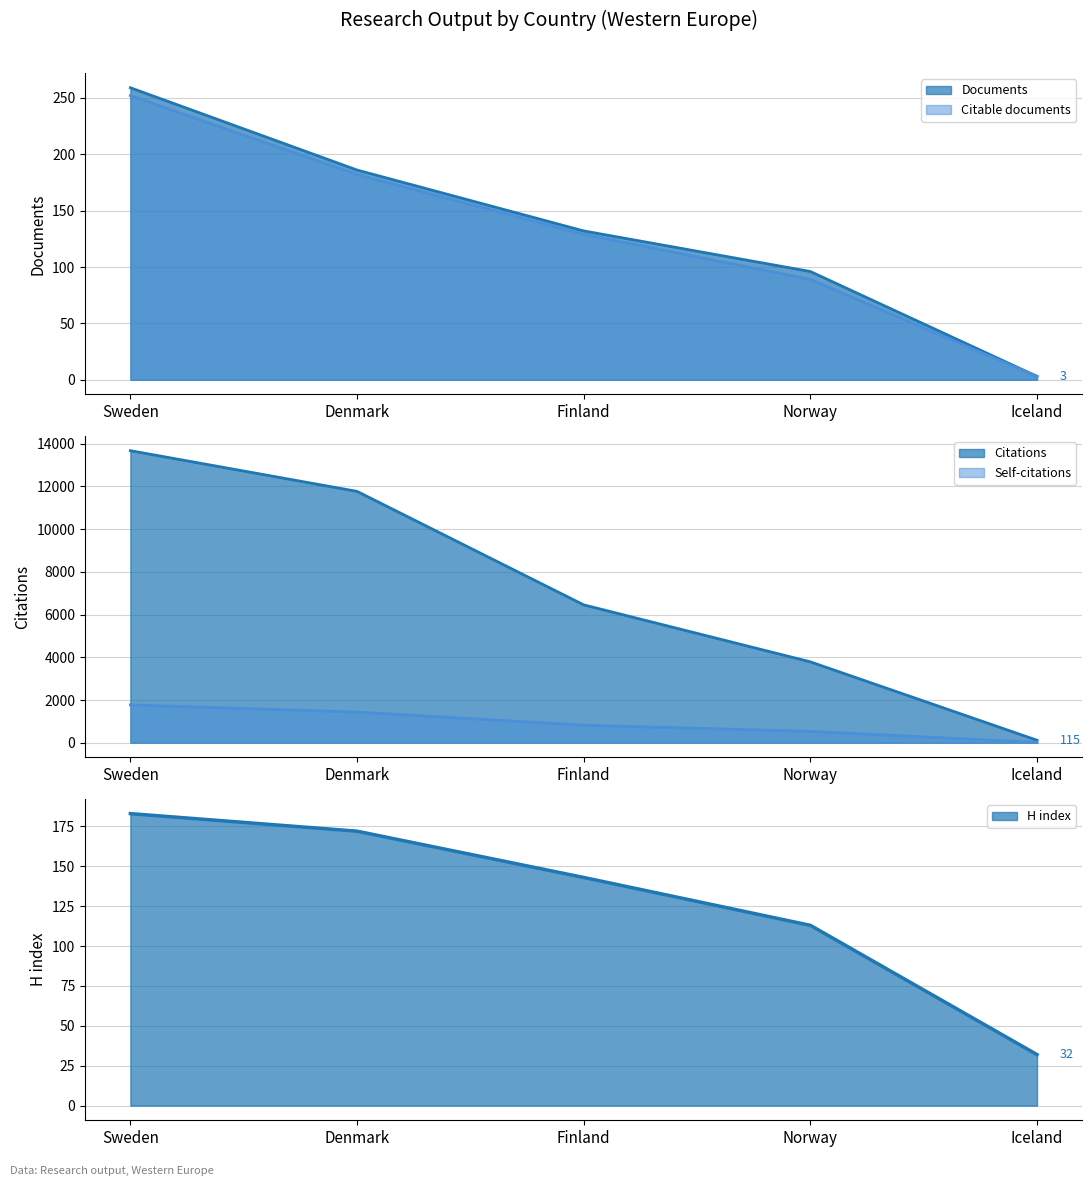

Is the value of Citable documents at Iceland greater than the value of H index at Iceland?

No